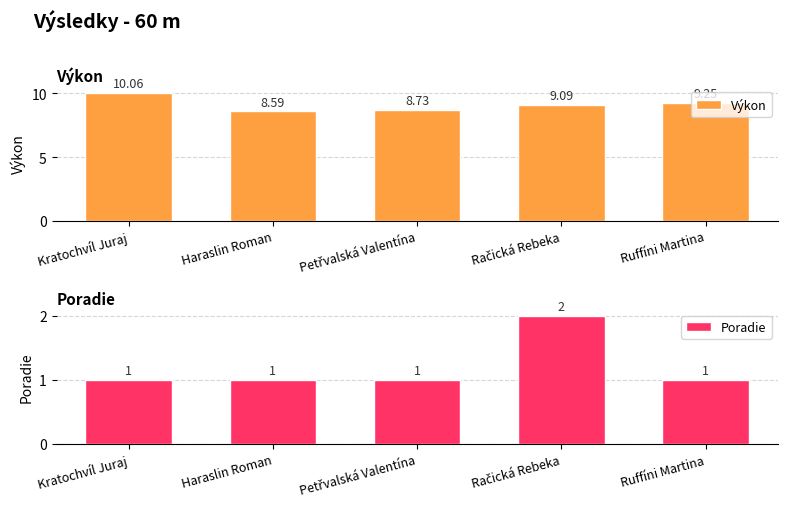

What is the total value across all series at Petřvalská Valentína?

9.7